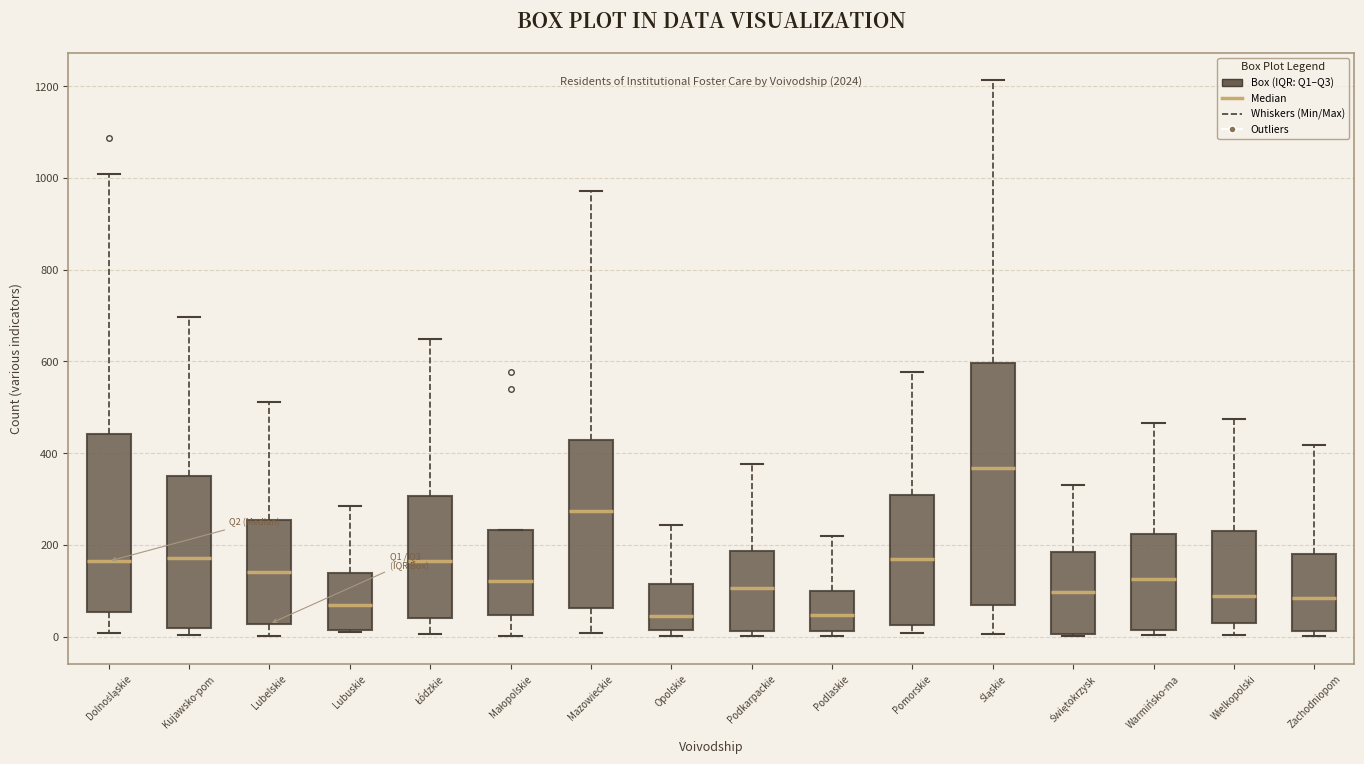

Where does the upper whisker of the box for Lubelskie end on the y-axis? The values are not printed on the chart, so give them approximately, as read against the axis.

520